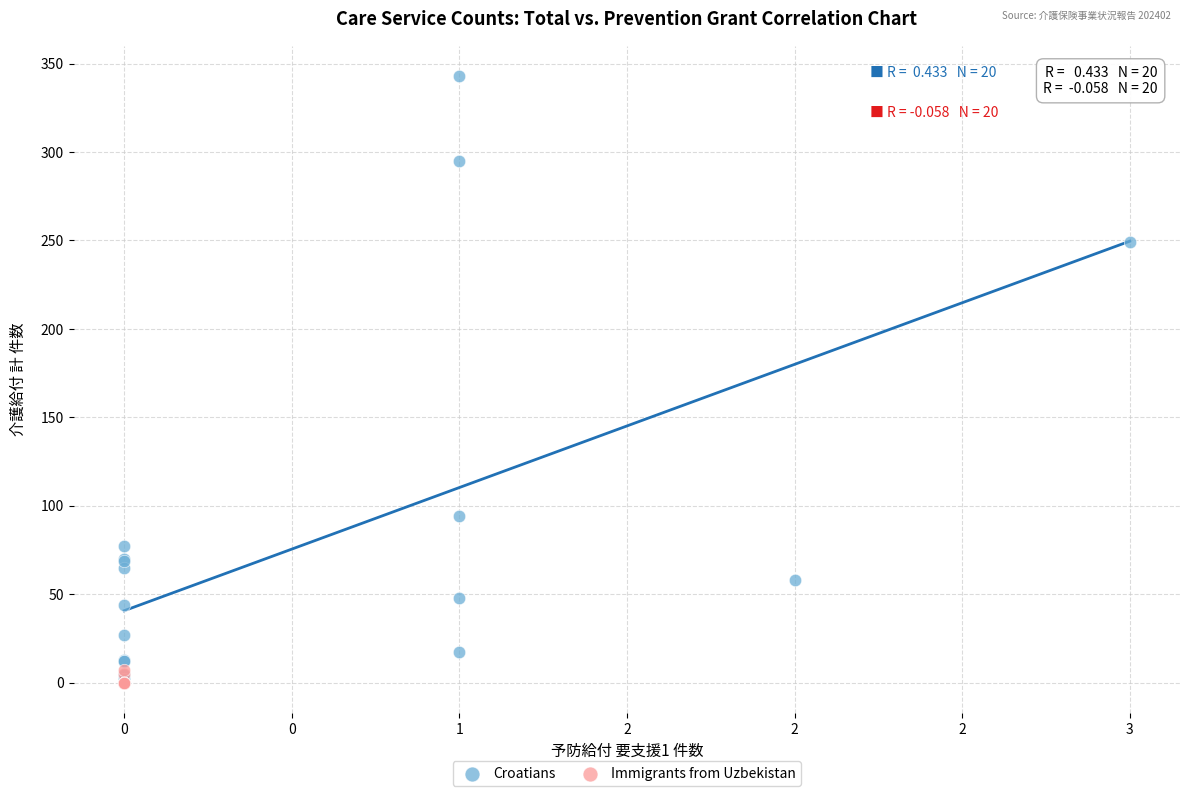

What are all the series names shown in the legend?

Croatians, Immigrants from Uzbekistan